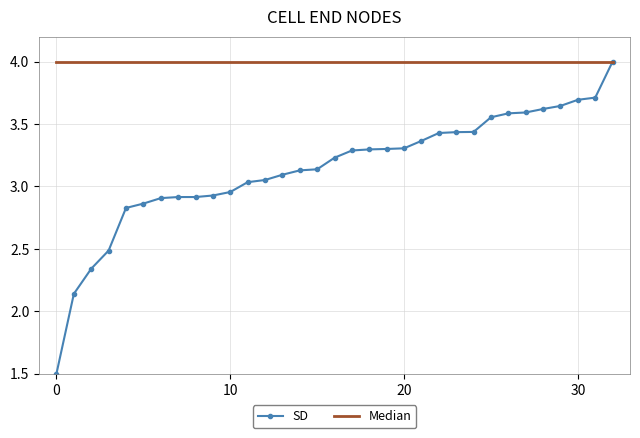

Which series has the largest range (max minus min)?

SD